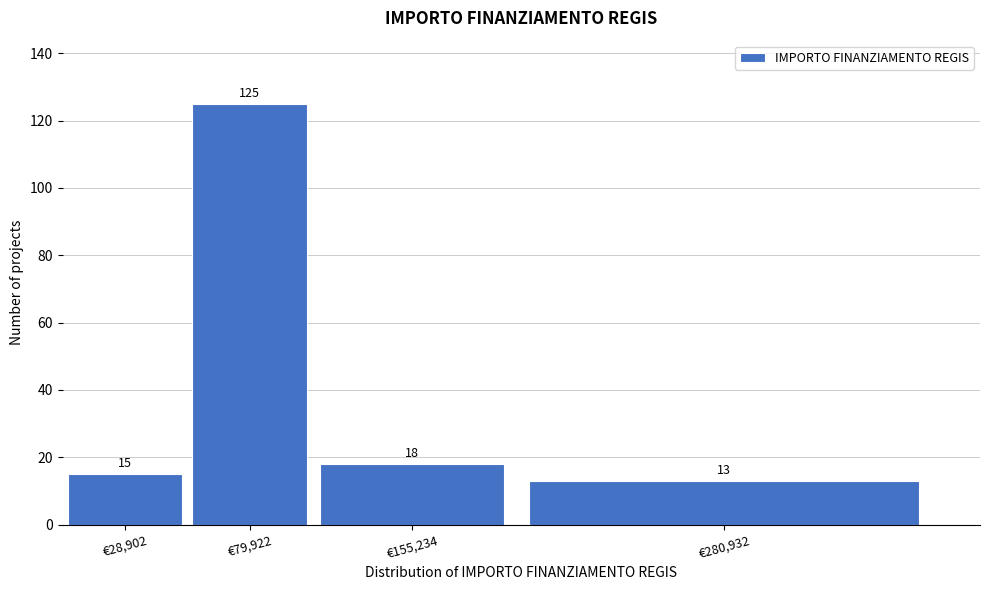

Reading right to left, transcribe all the data shown in this chart.

13	18	125	15